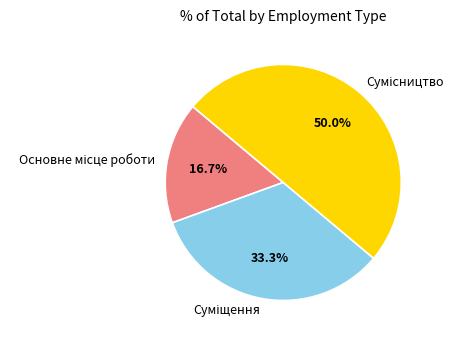

The Основне місце роботи slice represents 11% of the pie. True or false?

False